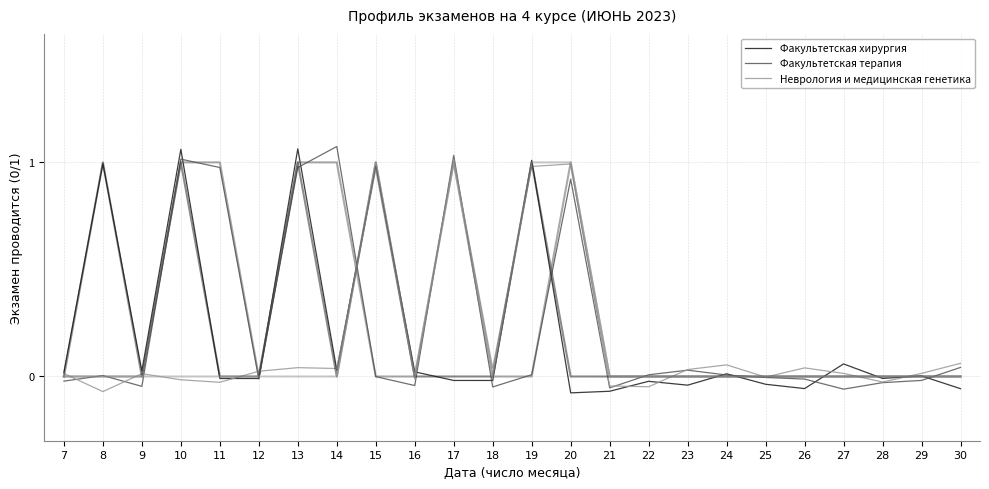

Where is Факультетская хирургия nearest to the value 0?

29